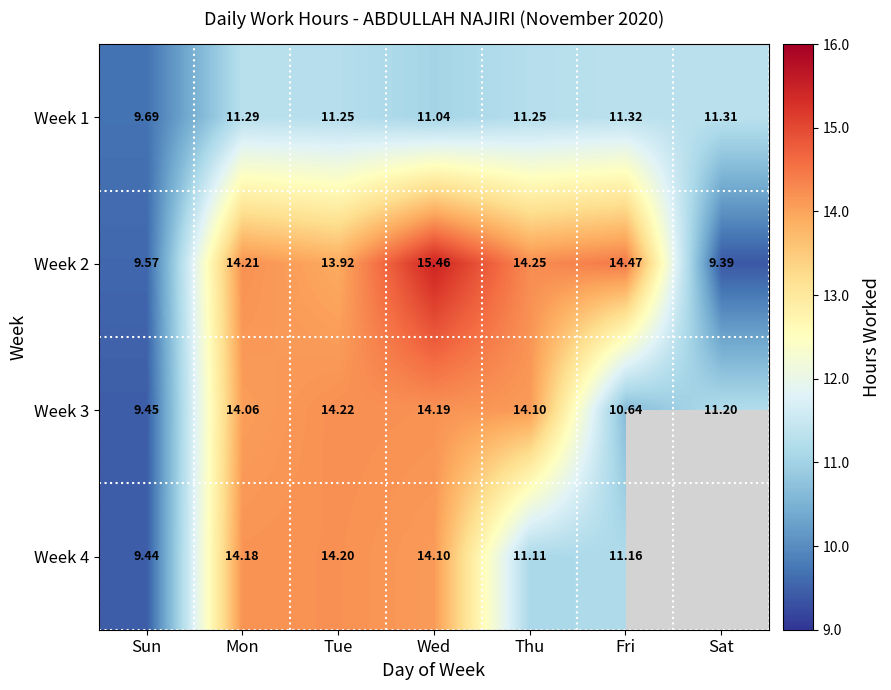

At how many categories does at least one series exceed 10?

6